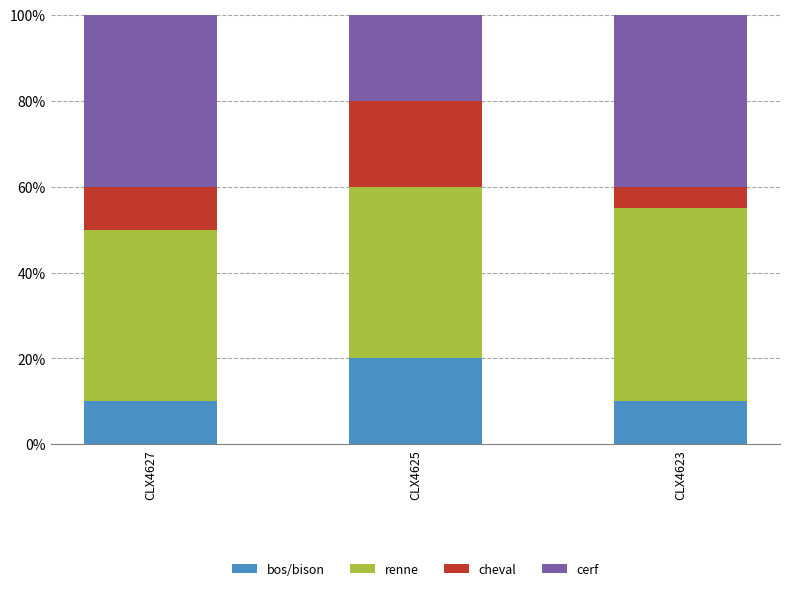

How many bars are there in total?

3